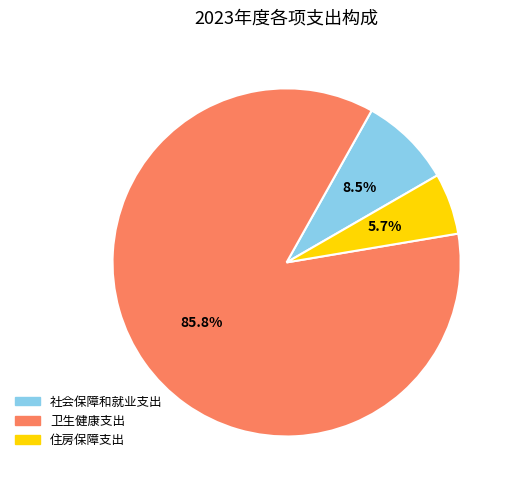

Approximately how many times larger is the value at 住房保障支出 compared to 社会保障和就业支出?

0.7